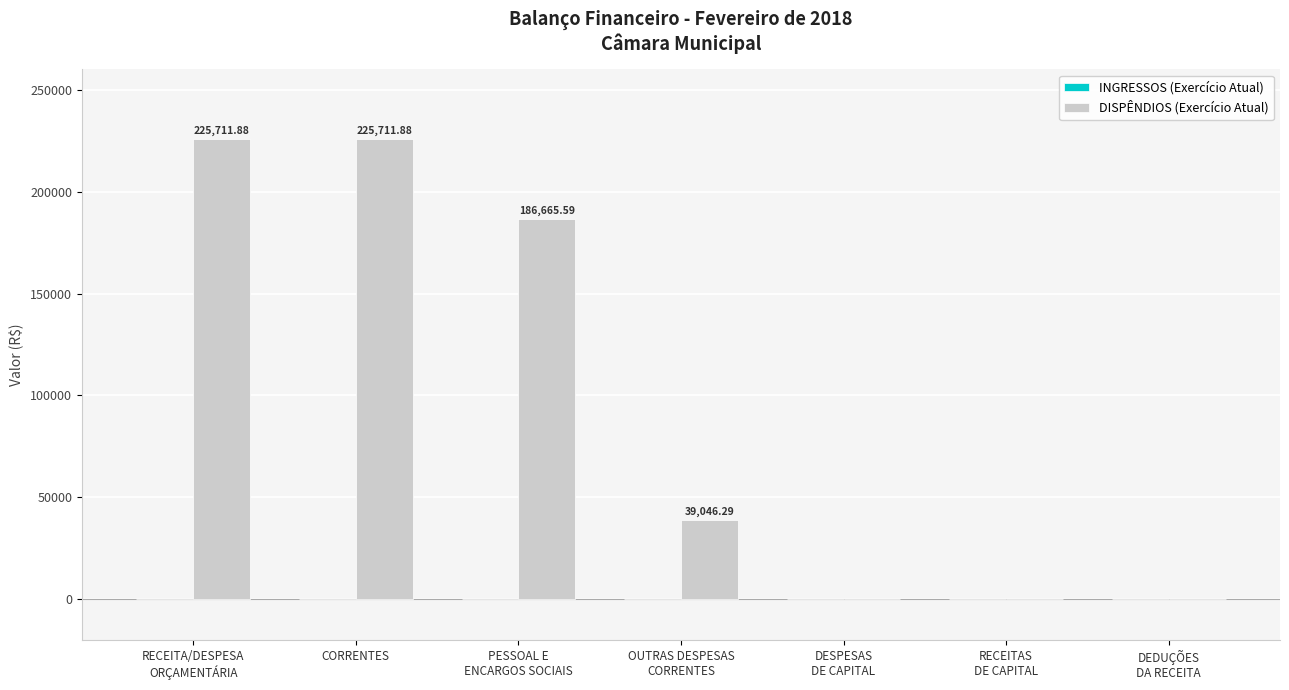

What is the sum of all values?

677135.6